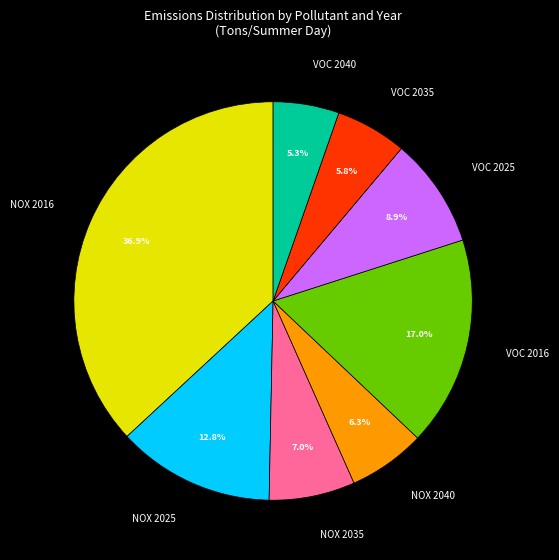

What is the ratio of the value at NOX 2025 to the value at VOC 2016?

0.8